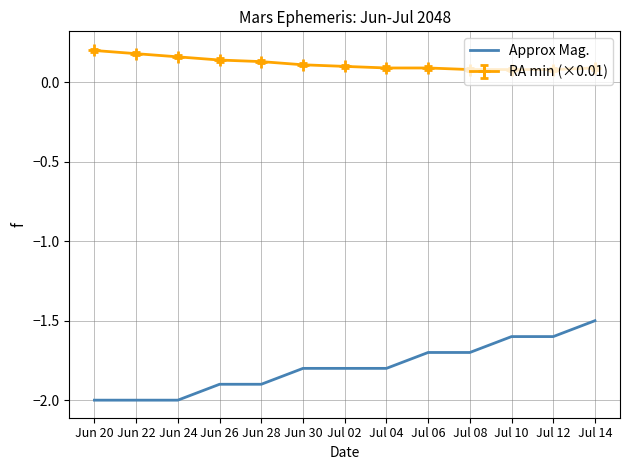

Rank the series by their maximum value, from lowest to highest.

Approx Mag., RA min (×0.01)